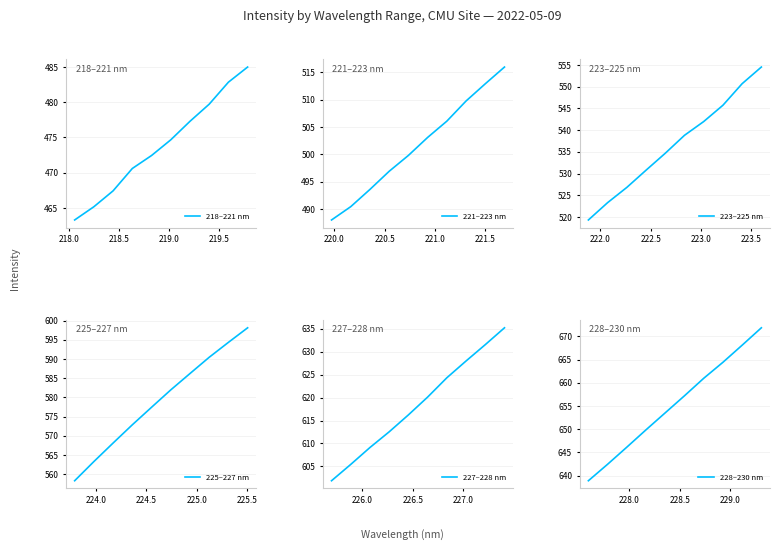

What is the lowest value of the 221–223 nm series?

488.0